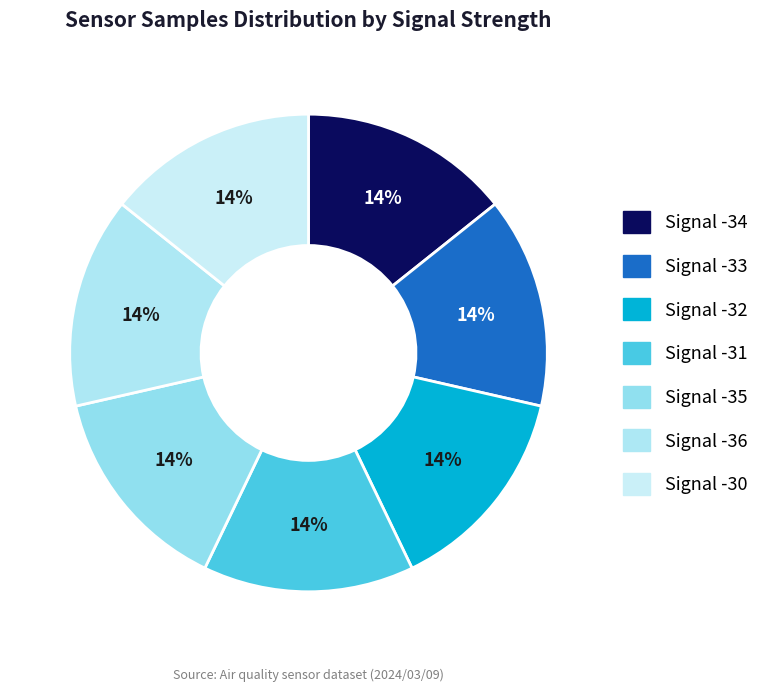

Does any single category account for the majority?

No